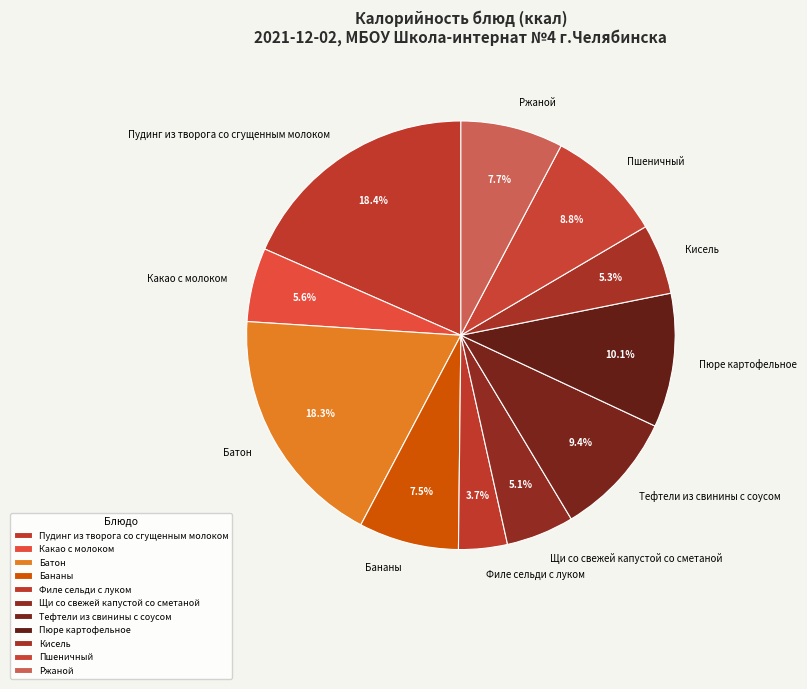

Approximately how many times larger is the value at Батон compared to Ржаной?

2.4